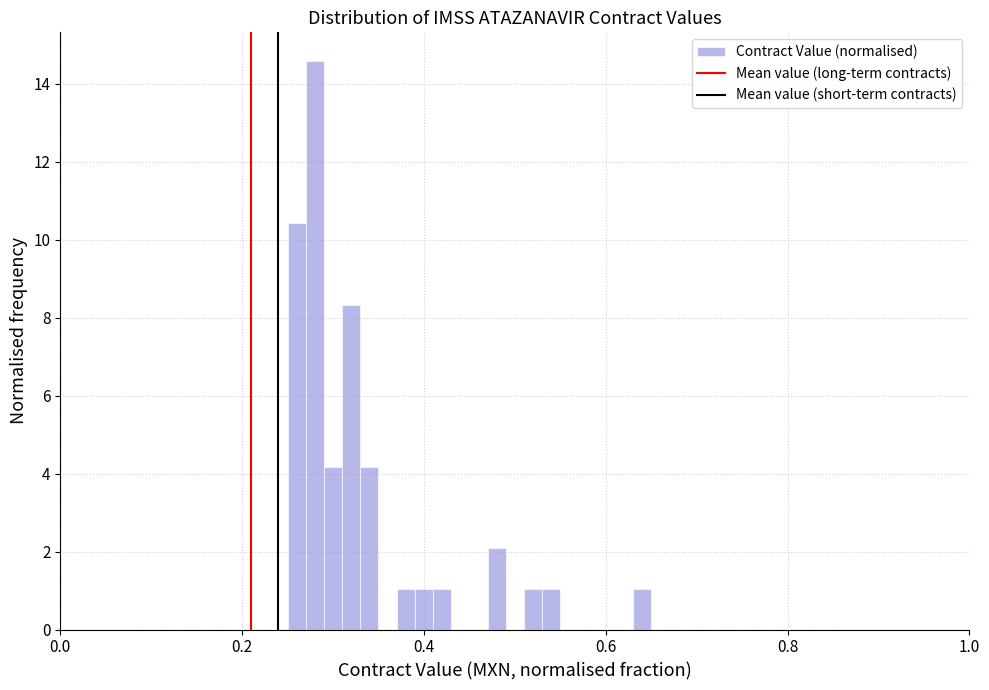

Around what value on the x-axis is the tallest bar? Give the approximate position of its centre, as read against the axis.

0.28